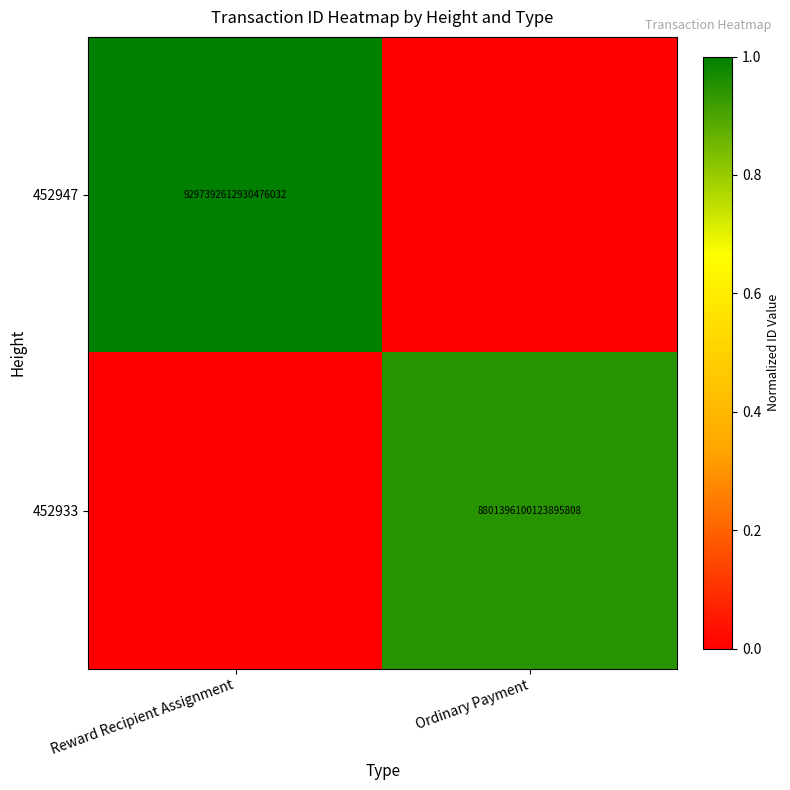

Is it true that 452933 equals 8801396100123895808 at Ordinary Payment?

True